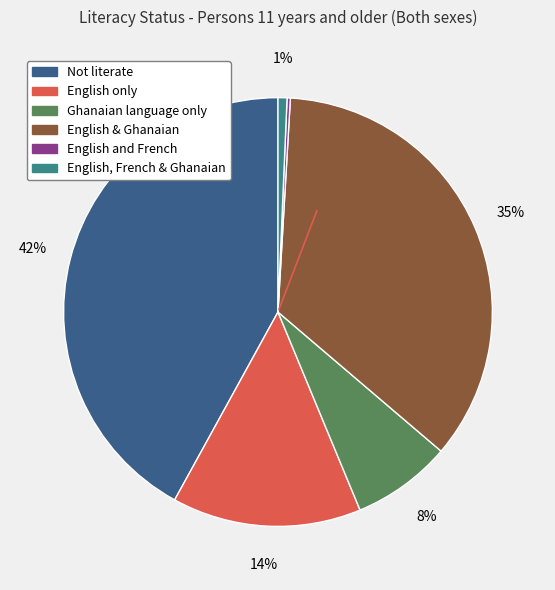

Approximately how many times larger is the value at English & Ghanaian compared to Not literate?

0.8